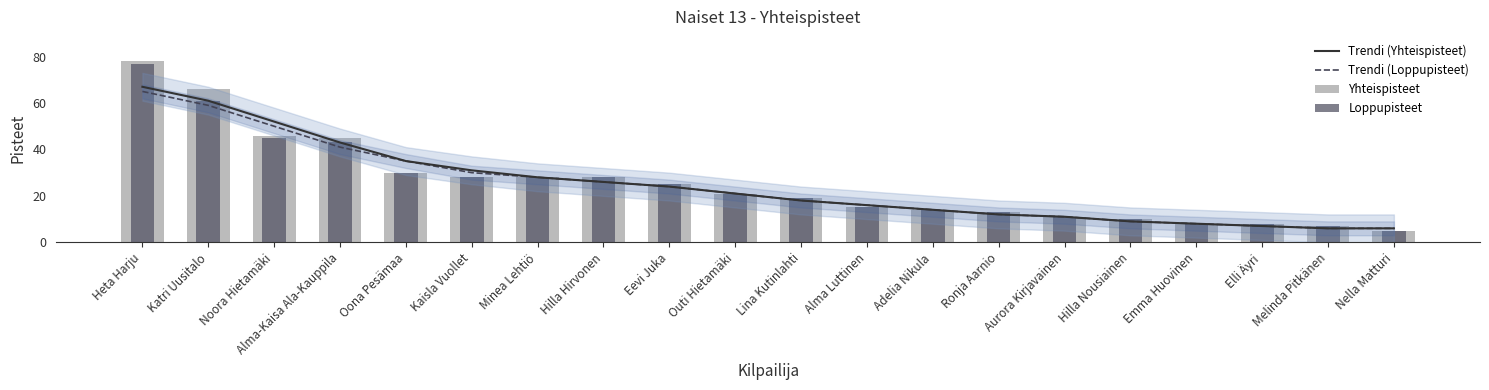

At which category is the sum across all series the highest?

Heta Harju